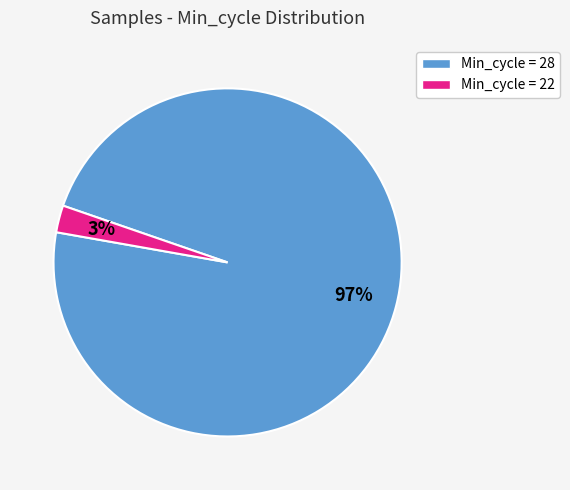

To the nearest percent, what is the average slice percentage?

50%